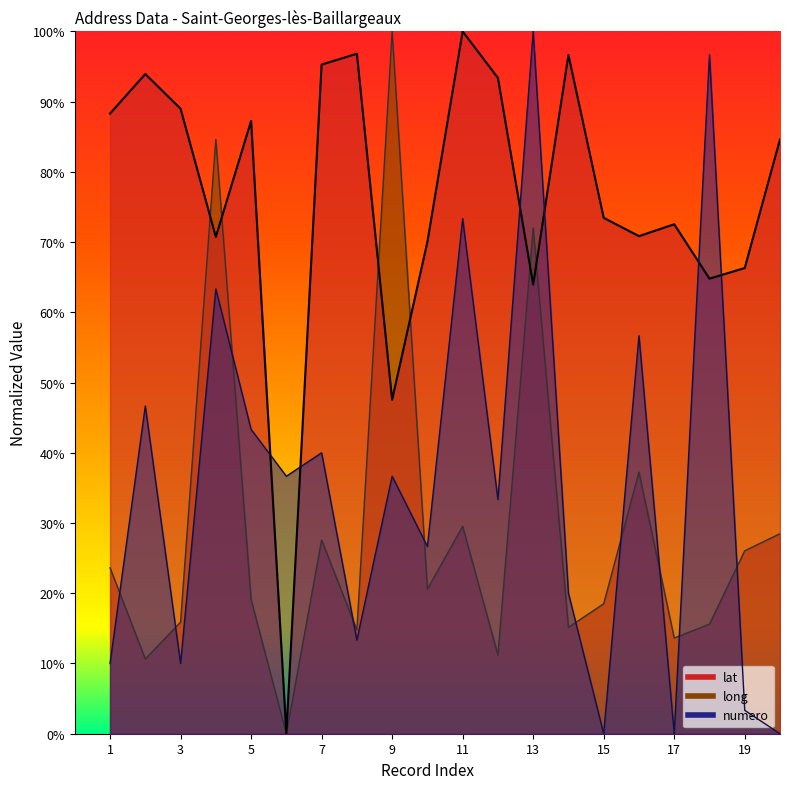

Where is numero nearest to the value 0?

15